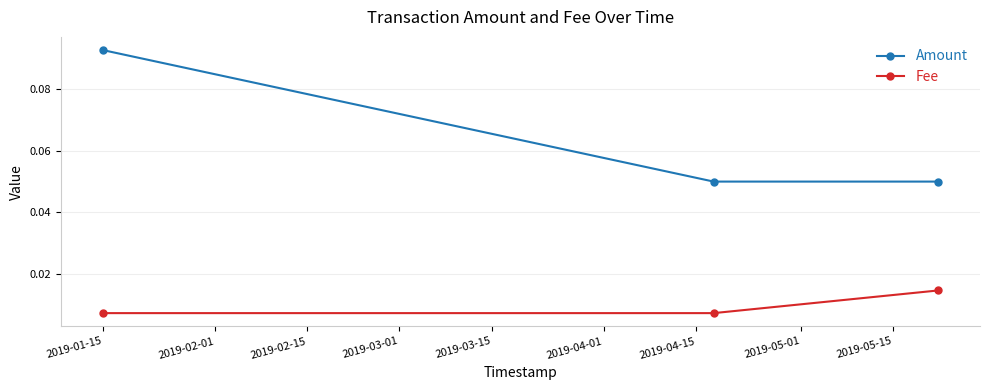

Which series has the largest range (max minus min)?

Amount